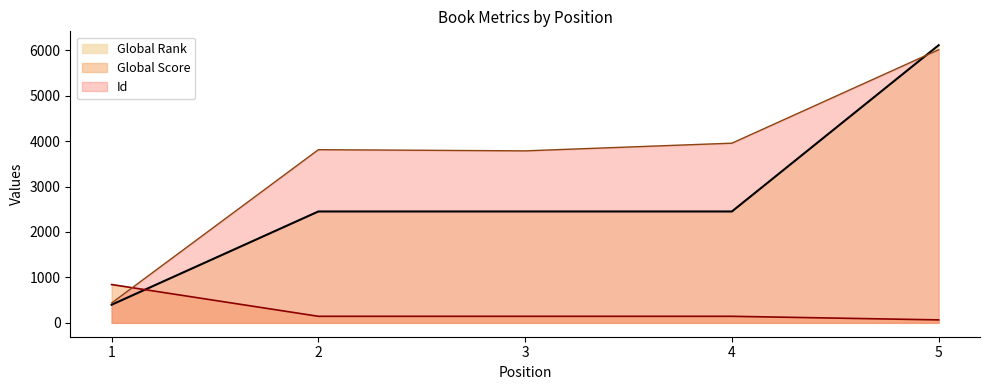

What is the total value across all series at 4?

6549